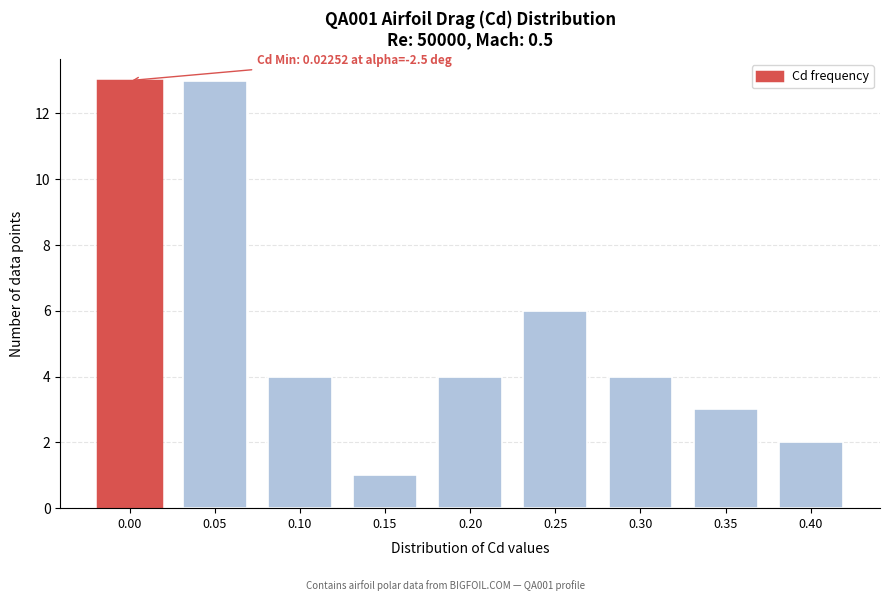

Reading left to right, list all the values displayed in this chart.

0.00=13	0.05=13	0.10=4	0.15=1	0.20=4	0.25=6	0.30=4	0.35=3	0.40=2